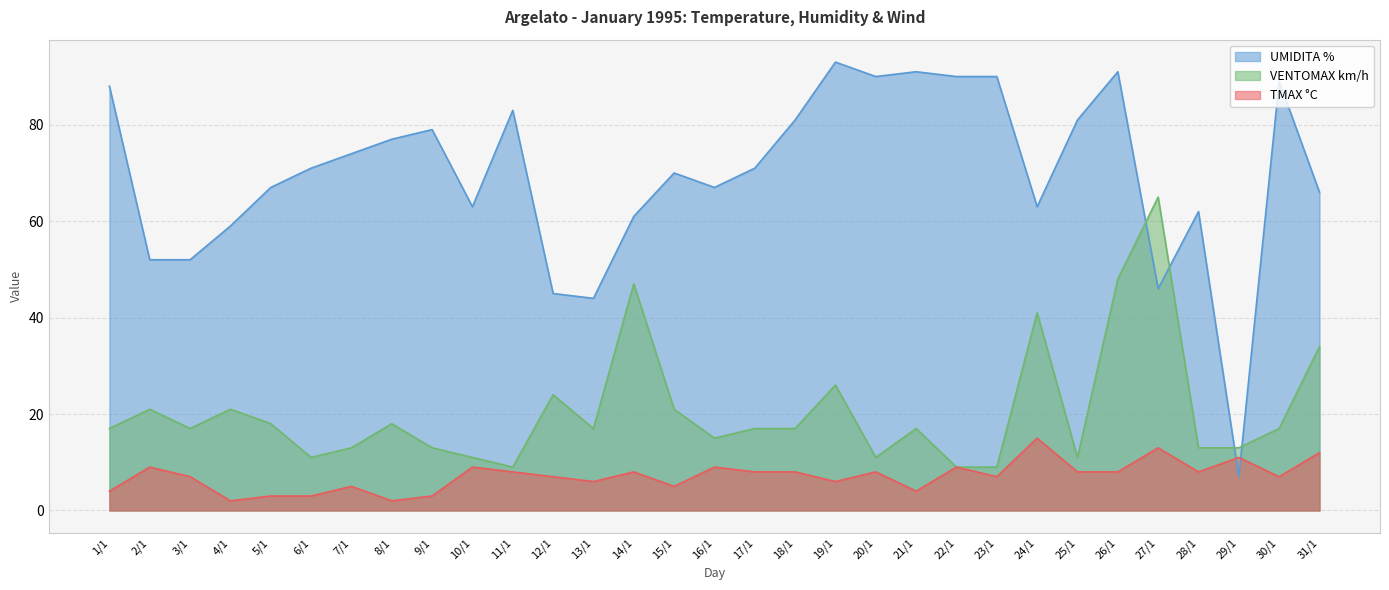

Does the chart have visible grid lines?

Yes